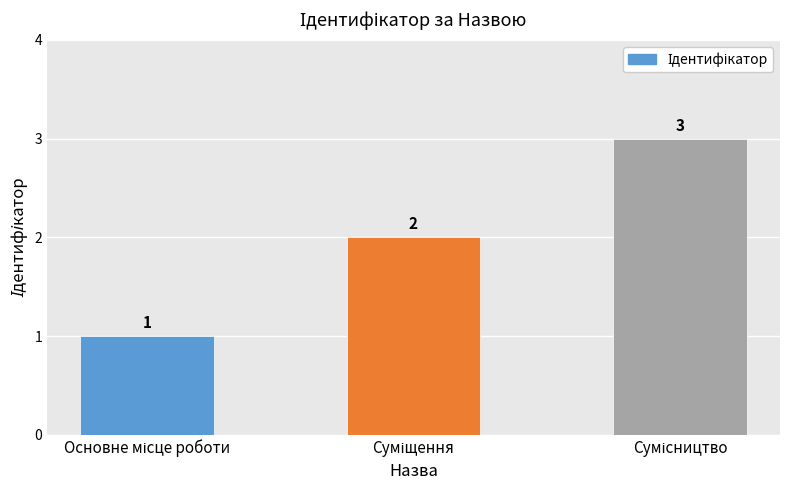

How many values are between 1 and 3?

3